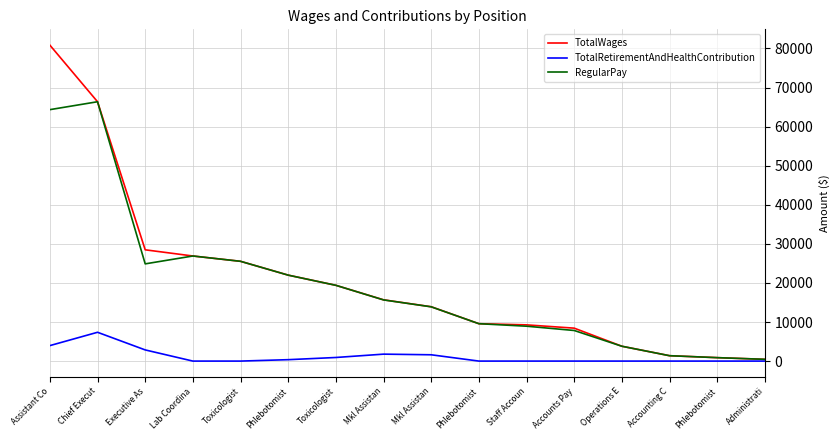

Rank the categories by RegularPay value from highest to lowest.

Chief Execut, Assistant Co, Lab Coordina, Toxicologist, Executive As, Phlebotomist, Toxicologist, Mkl Assistan, Mkl Assistan, Phlebotomist, Staff Accoun, Accounts Pay, Operations E, Accounting C, Phlebotomist, Administrati